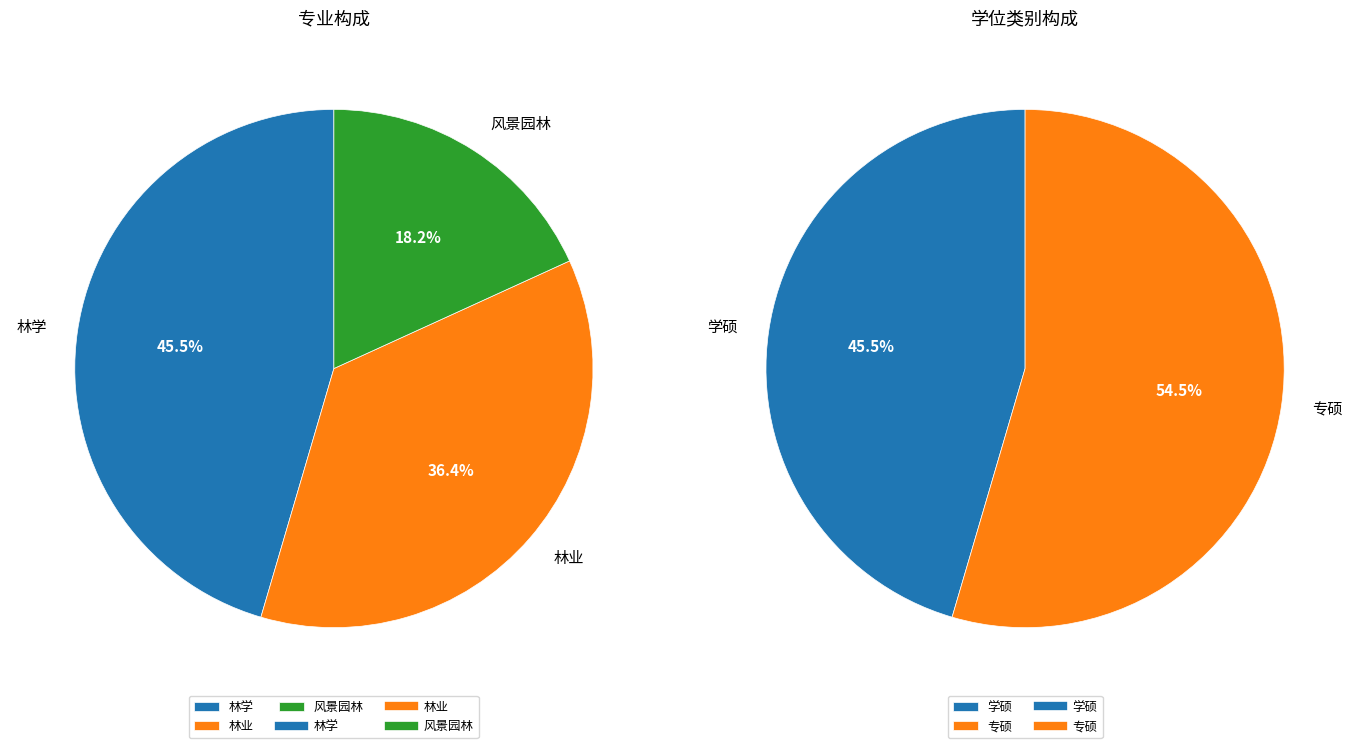

To the nearest percent, what portion does 林业 represent?

36%